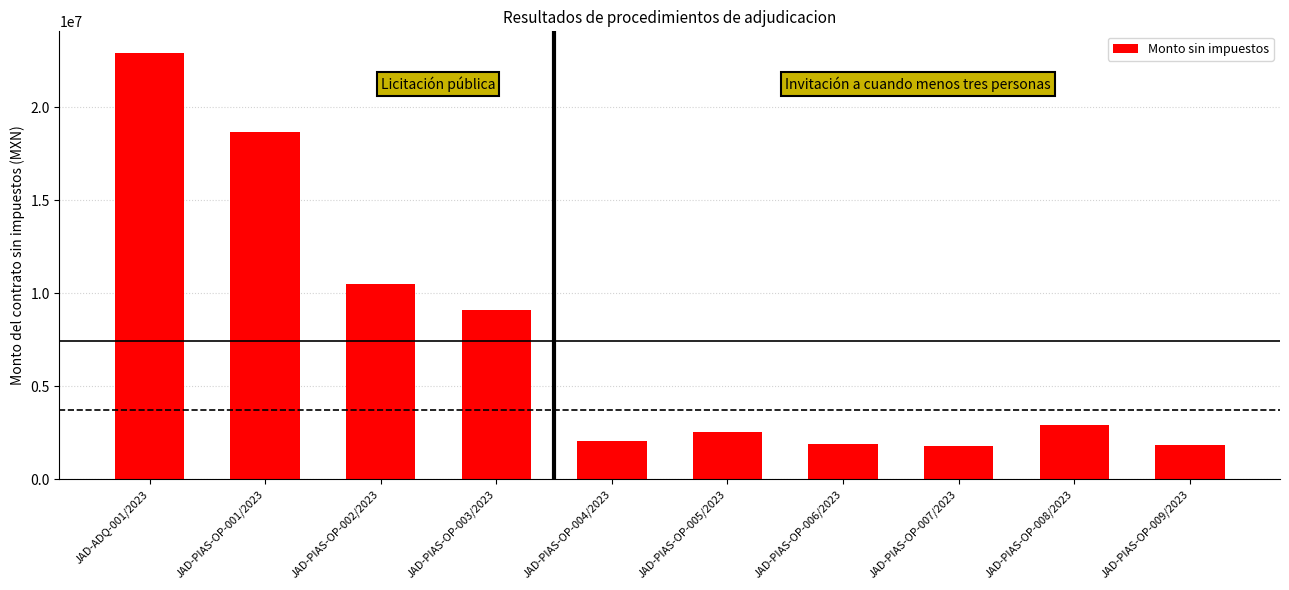

How many values exceed 2897038?

5